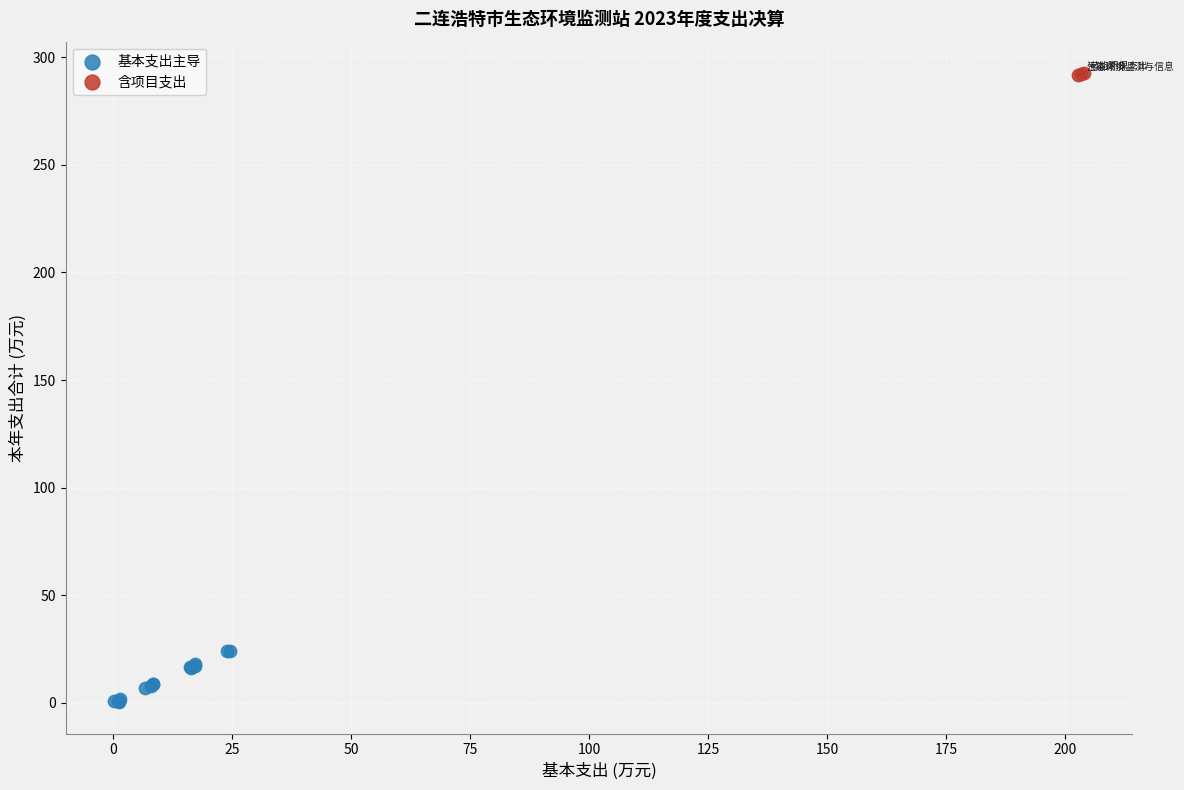

Which series reaches the maximum Y coordinate?

含项目支出